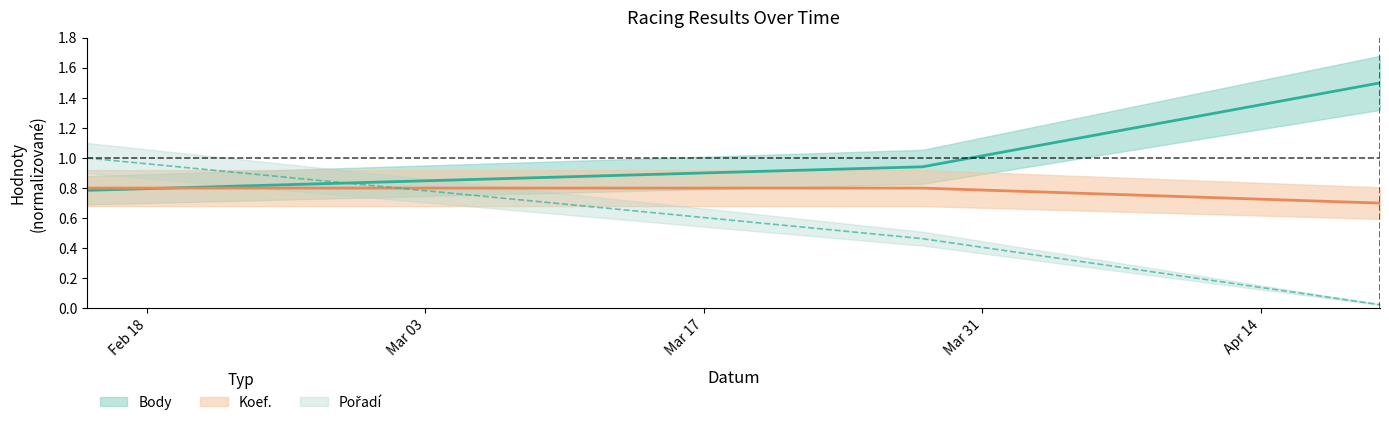

What position from the left is 2024-04-20?

3